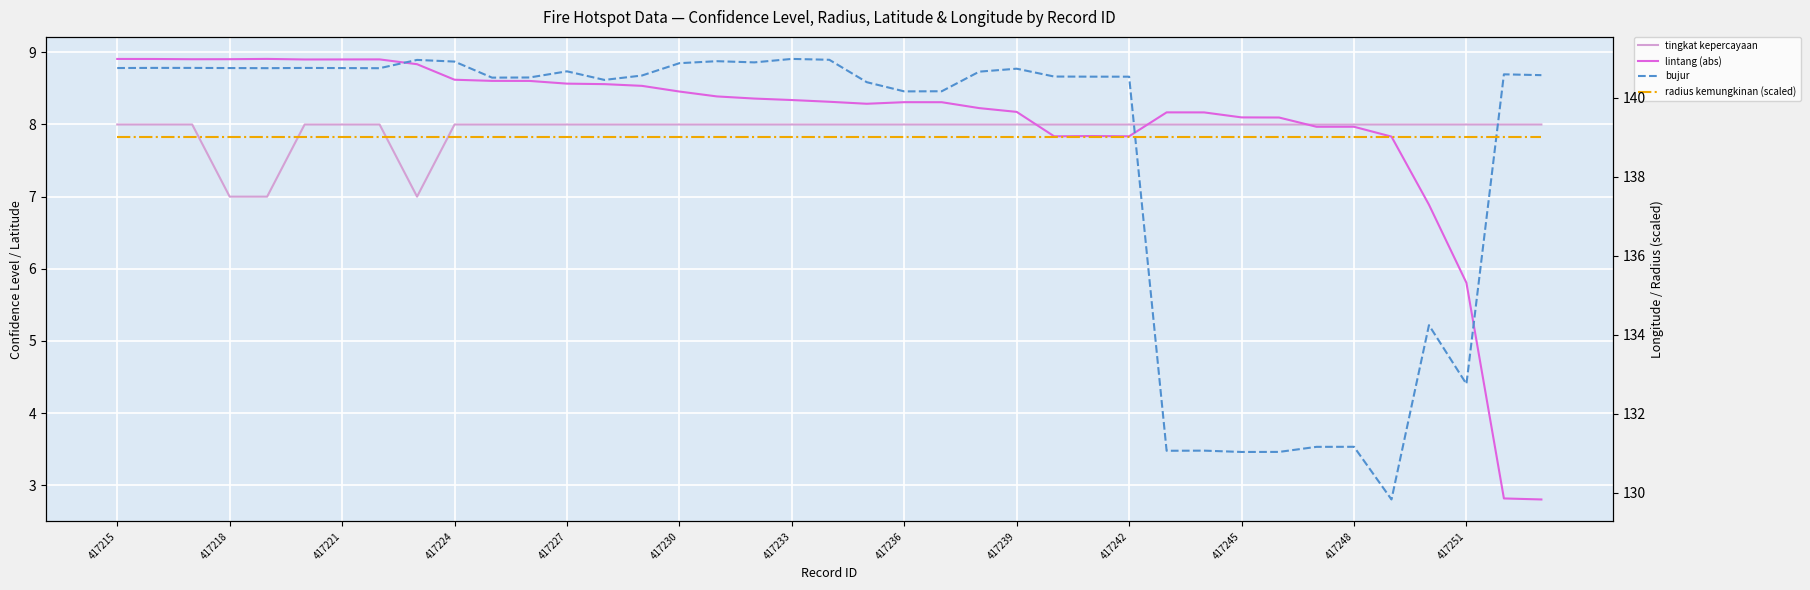

The value of bujur at 32 is 172.1. True or false?

False